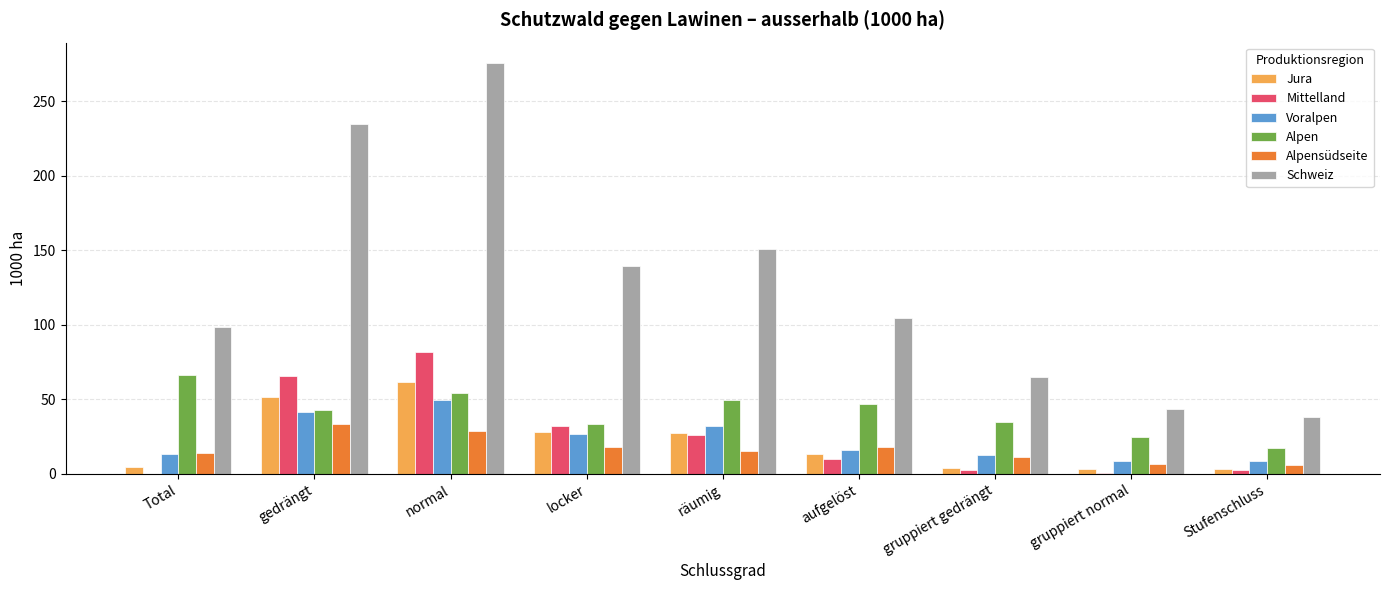

How many categories are shown in the chart?

9